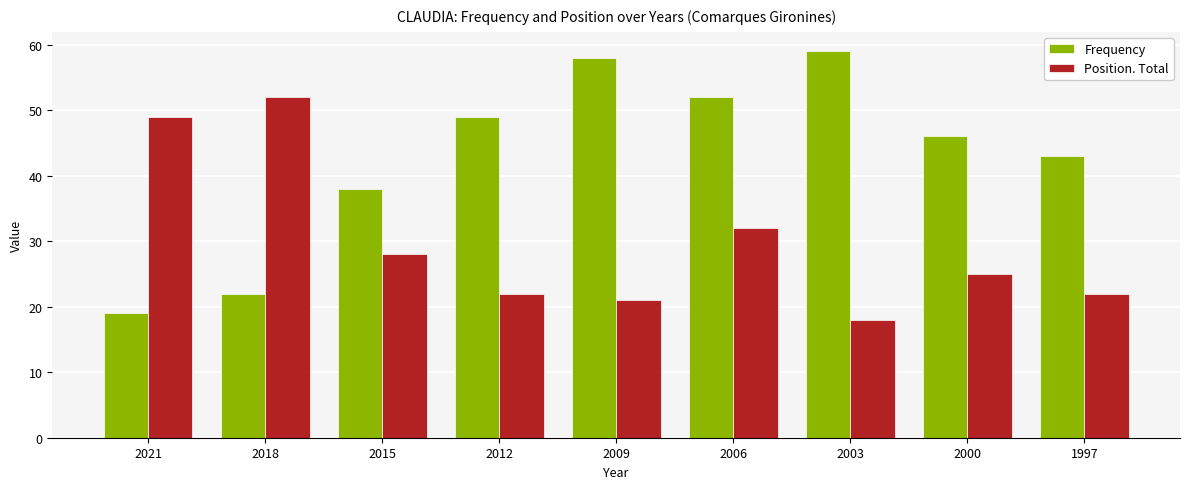

Count the number of data series in this chart.

2